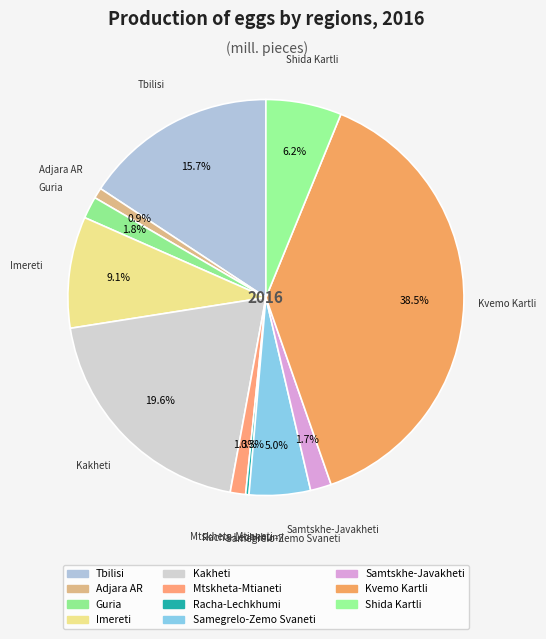

Combined, do Imereti and Shida Kartli account for over 50%?

No